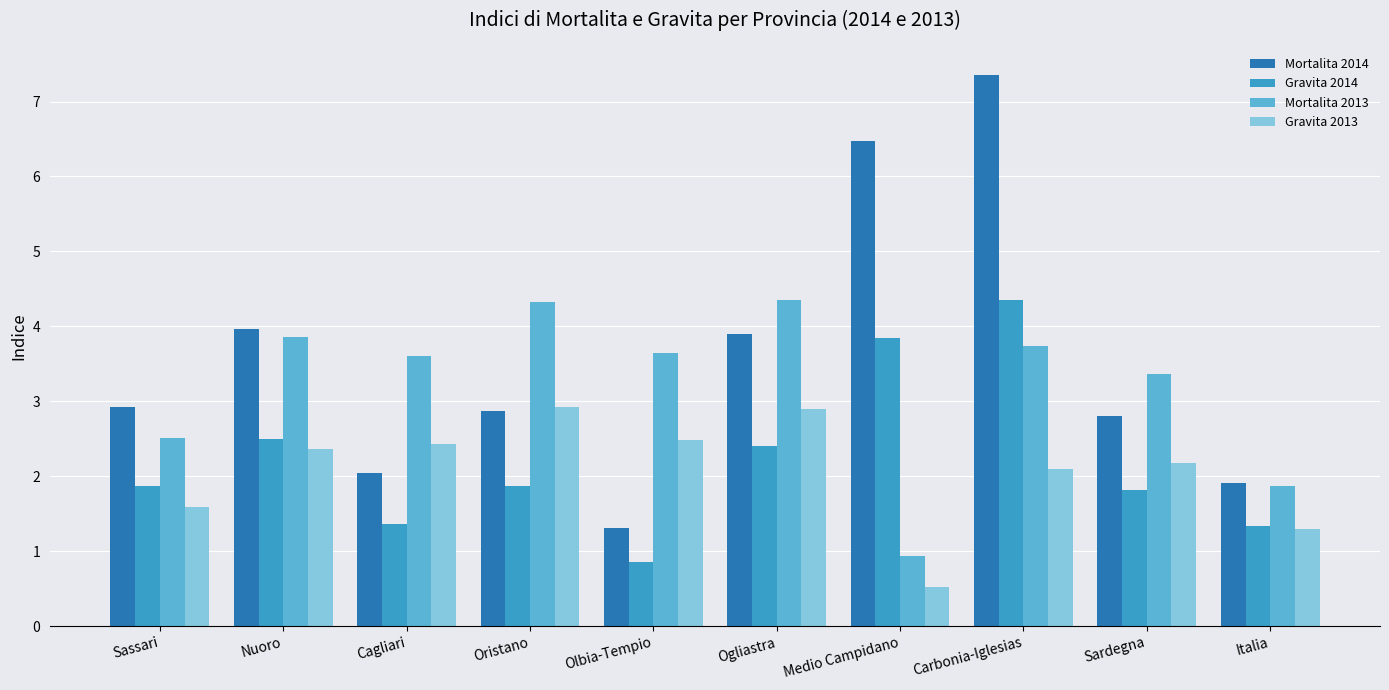

At how many categories does at least one series exceed 7?

1